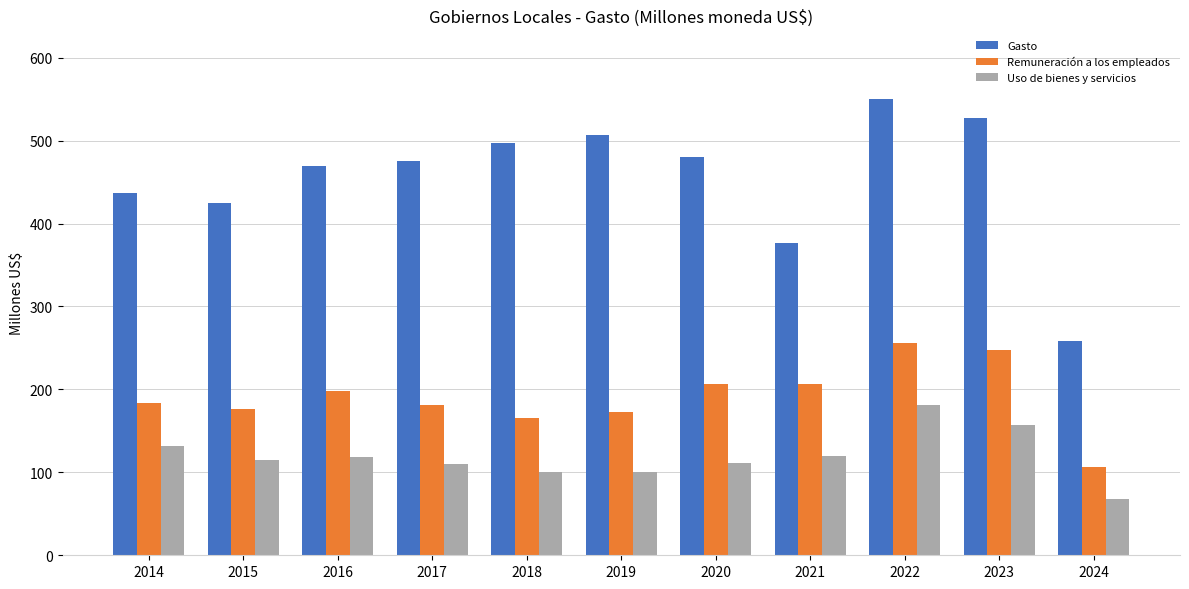

The Uso de bienes y servicios series shows 156.5 at 2023. True or false?

True